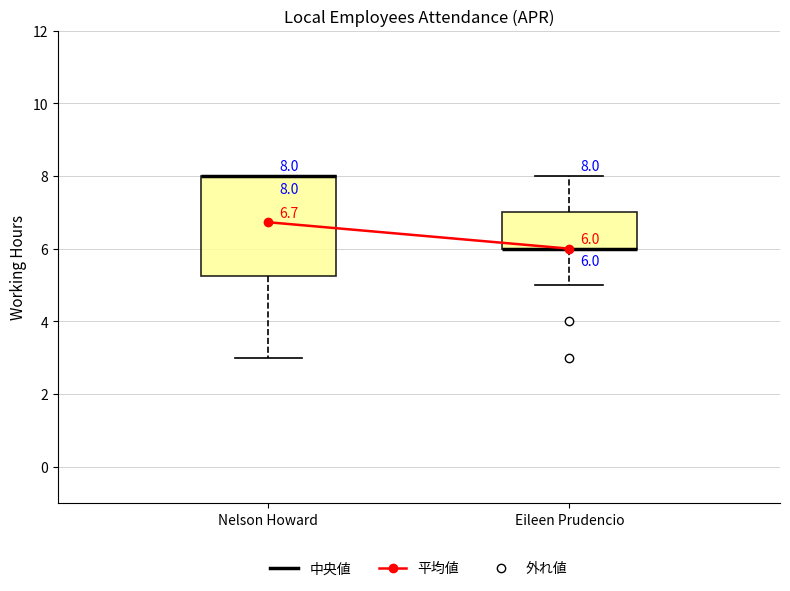

Comparing the boxes themselves (not the whiskers), which one is the tallest?

Nelson Howard